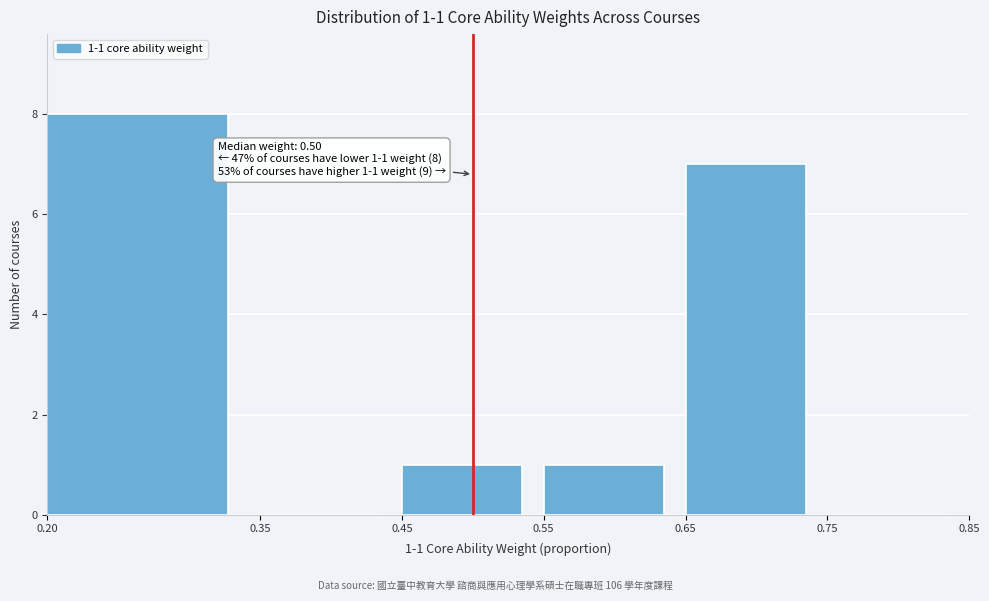

Over which range of the x-axis is the bar tallest?

0.20 to 0.35